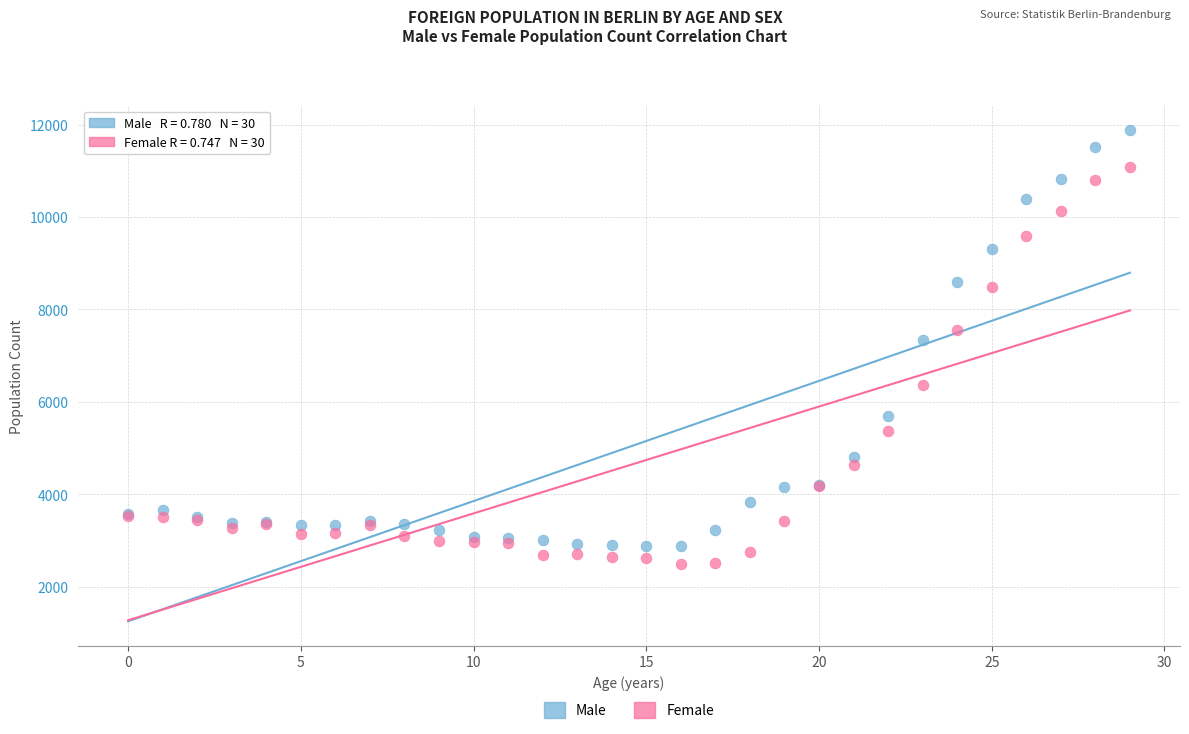

Which series contains the highest Y value?

Male